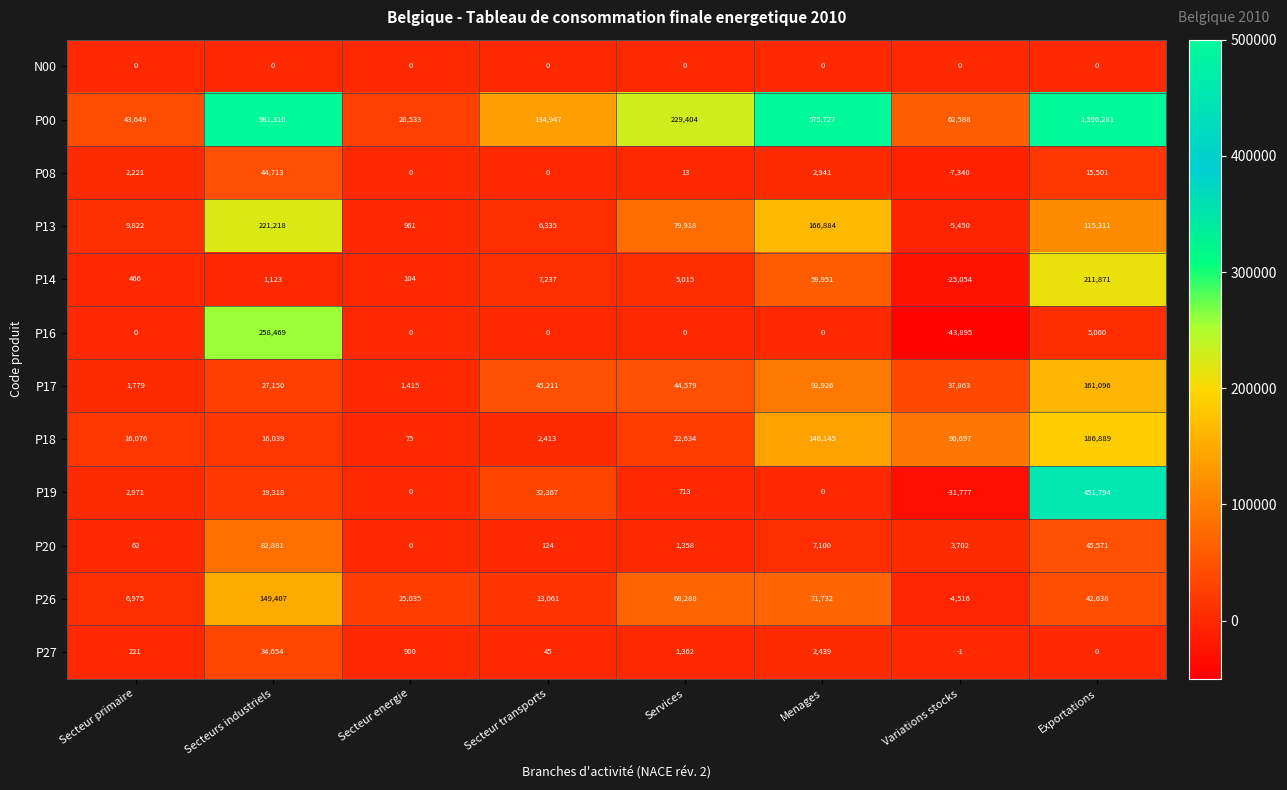

How many data points does each series have?

8